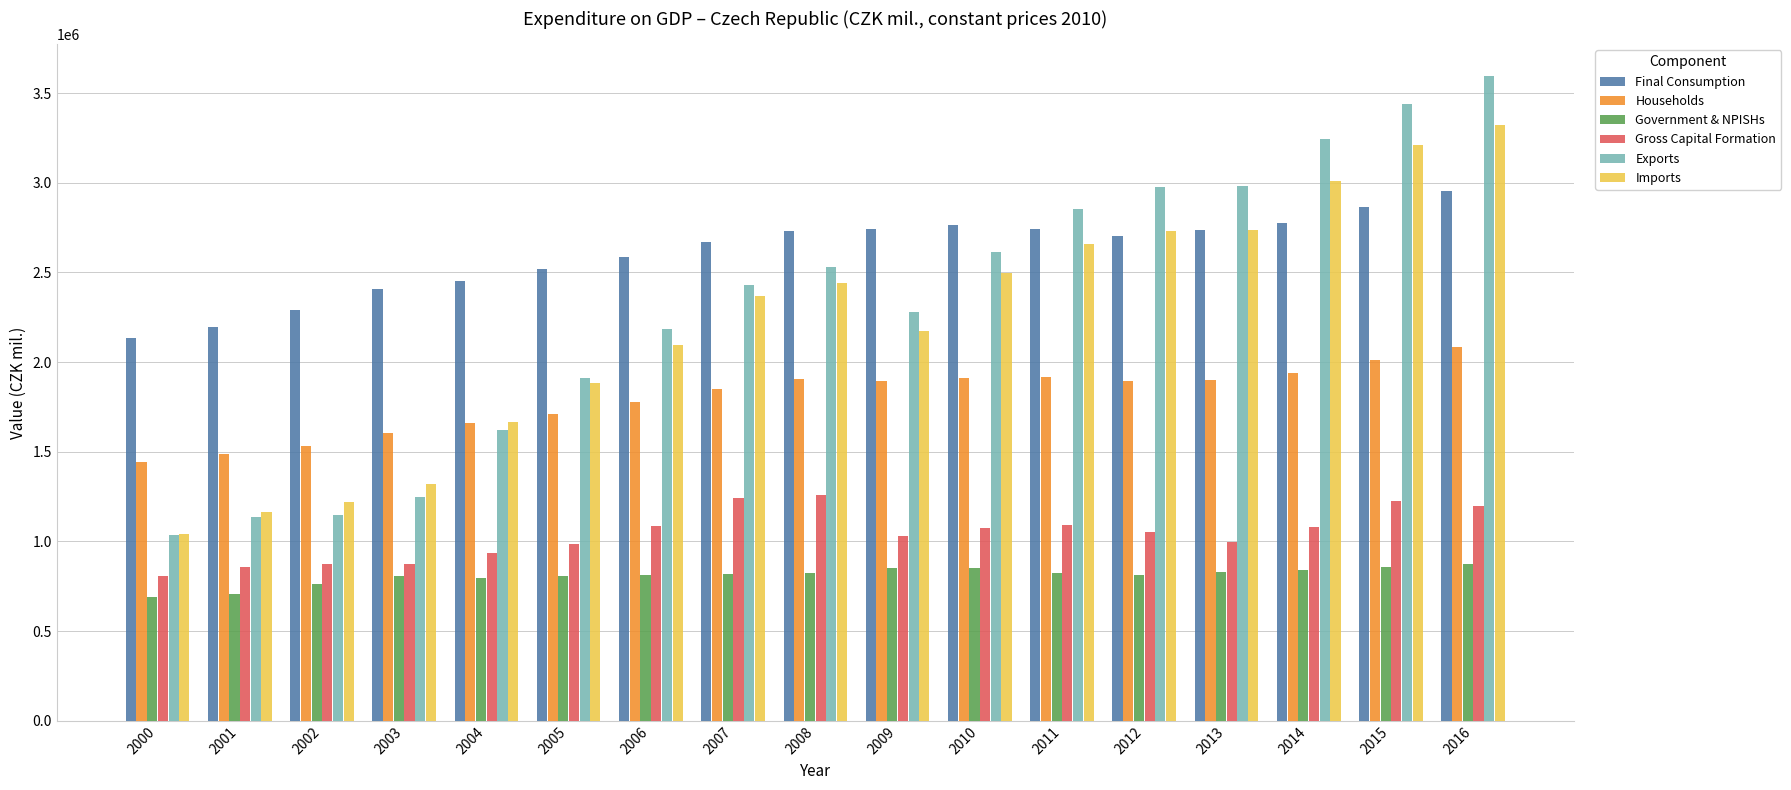

What is the average value of the Final Consumption series?

2604129